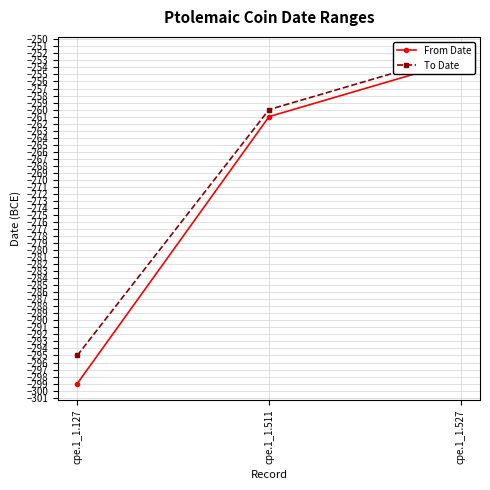

At cpe.1_1.127, list the series in order from smallest to largest.

From Date, To Date